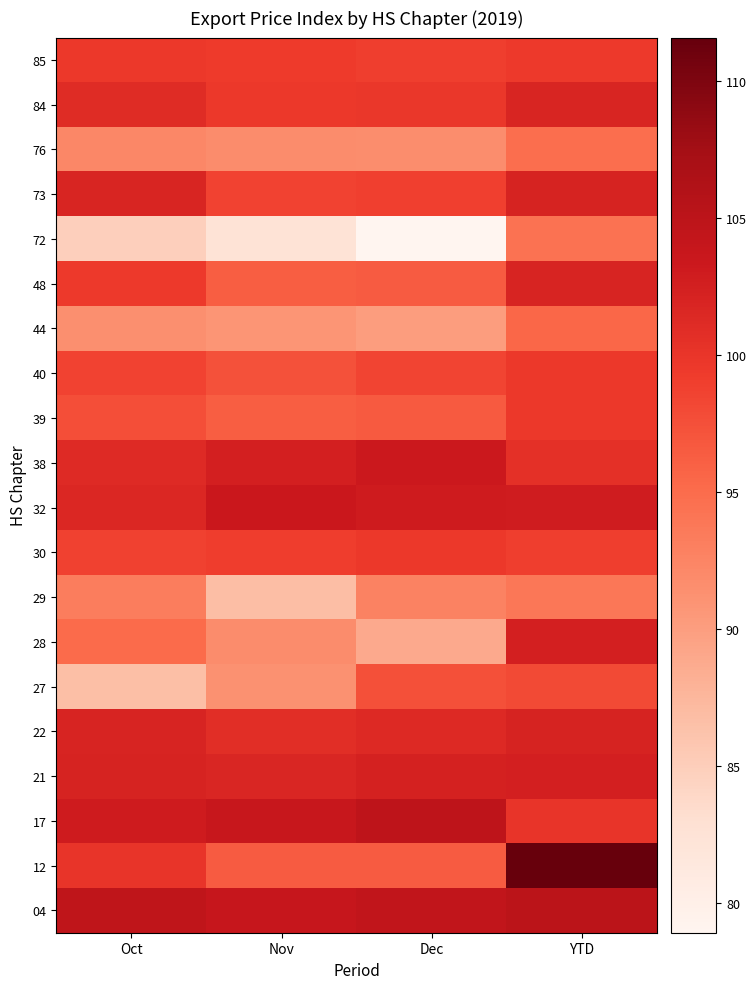

Reading right to left, list all the values displayed in this chart.

04: YTD=105.0	Dec=104.4	Nov=103.9	Oct=104.7
12: YTD=111.6	Dec=96.5	Nov=96.4	Oct=100.1
17: YTD=100.0	Dec=104.8	Nov=103.8	Oct=103.0
21: YTD=102.5	Dec=102.3	Nov=101.7	Oct=102.1
22: YTD=102.1	Dec=101.3	Nov=100.8	Oct=102.0
27: YTD=98.0	Dec=97.5	Nov=91.2	Oct=86.6
28: YTD=102.5	Dec=88.8	Nov=91.8	Oct=95.0
29: YTD=93.9	Dec=92.7	Nov=86.8	Oct=93.3
30: YTD=99.0	Dec=99.7	Nov=99.1	Oct=98.8
32: YTD=102.8	Dec=103.0	Nov=103.5	Oct=101.6
38: YTD=100.6	Dec=103.3	Nov=102.5	Oct=101.2
39: YTD=99.6	Dec=96.6	Nov=96.2	Oct=97.6
40: YTD=99.6	Dec=98.5	Nov=97.4	Oct=98.6
44: YTD=95.5	Dec=90.1	Nov=90.9	Oct=91.5
48: YTD=102.0	Dec=96.4	Nov=96.2	Oct=99.5
72: YTD=94.4	Dec=78.9	Nov=82.4	Oct=84.8
73: YTD=102.1	Dec=98.9	Nov=98.6	Oct=101.8
76: YTD=94.8	Dec=91.6	Nov=91.8	Oct=92.3
84: YTD=101.8	Dec=99.8	Nov=99.6	Oct=101.0
85: YTD=99.5	Dec=99.0	Nov=99.4	Oct=99.7